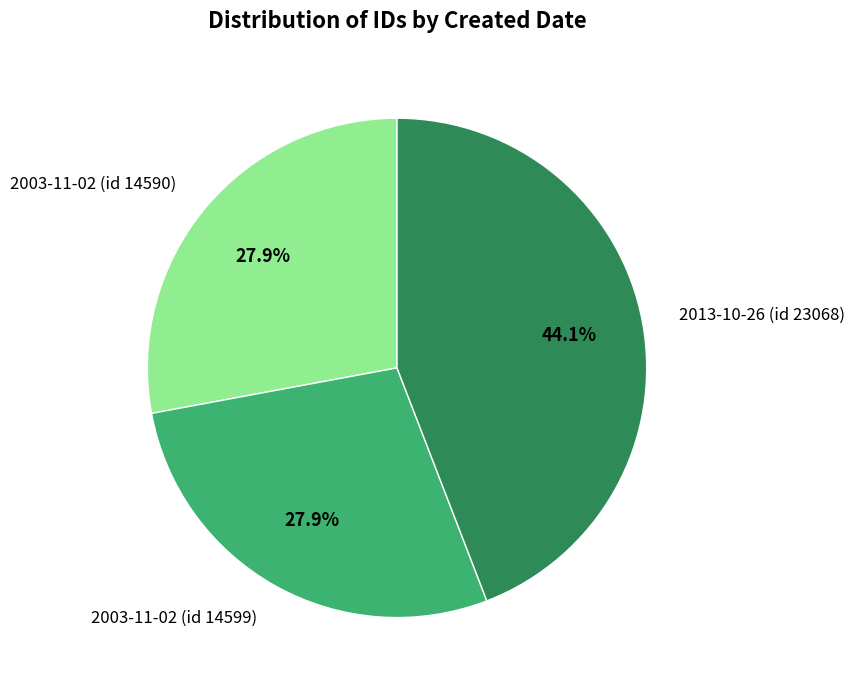

What percentage do 2003-11-02 (id 14590) and 2003-11-02 (id 14599) together represent?

55.9%